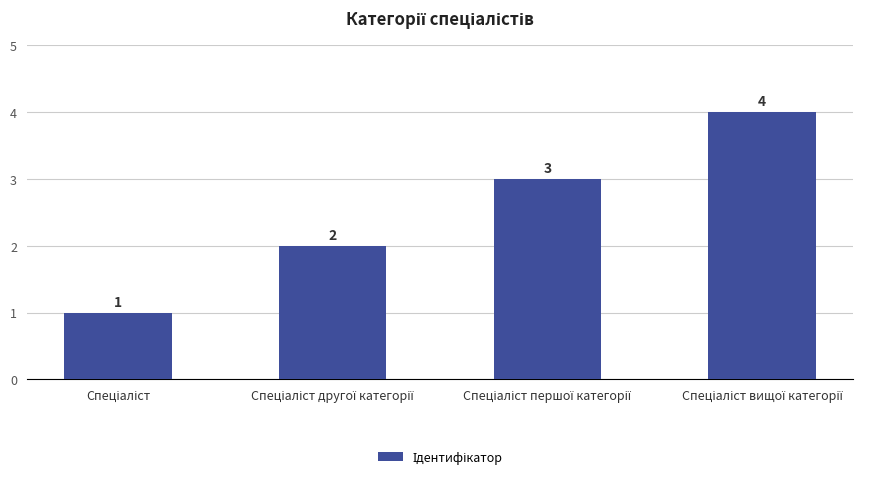

What is the value of the 3rd bar from the left?

3